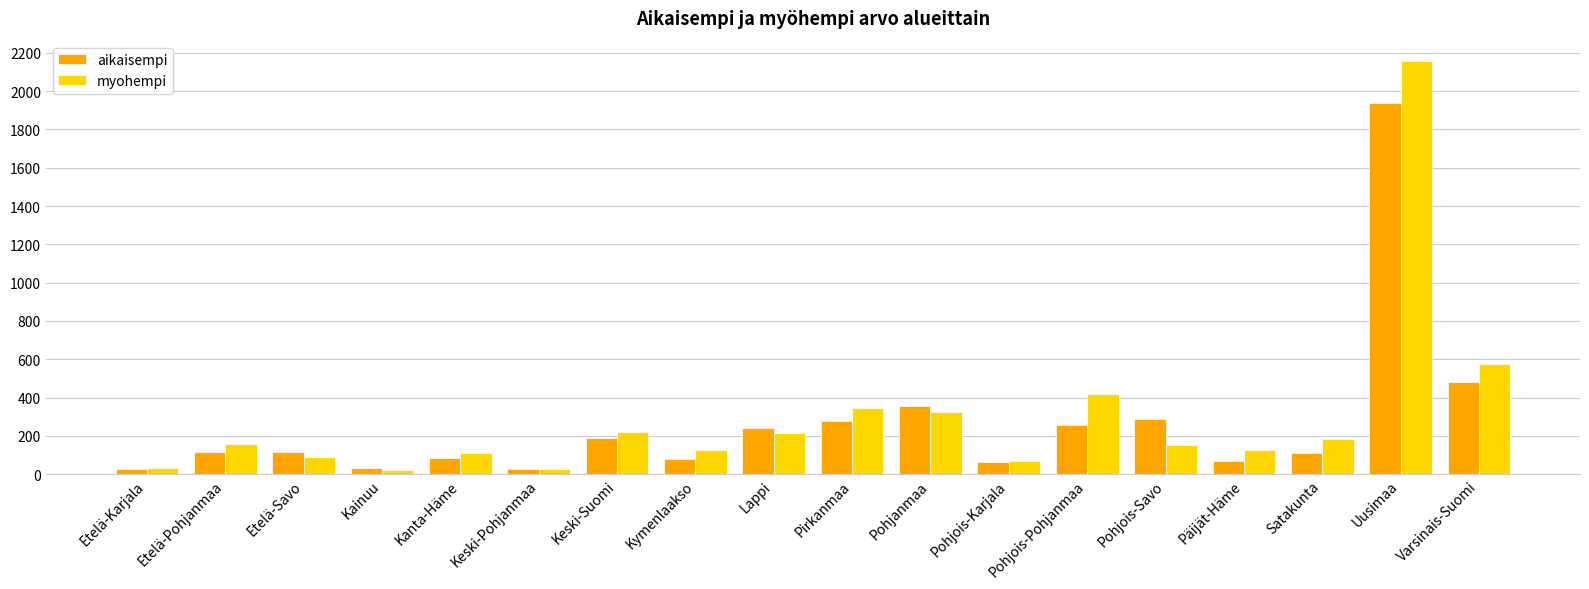

Which series changed the most between Pohjois-Savo and Varsinais-Suomi?

myohempi